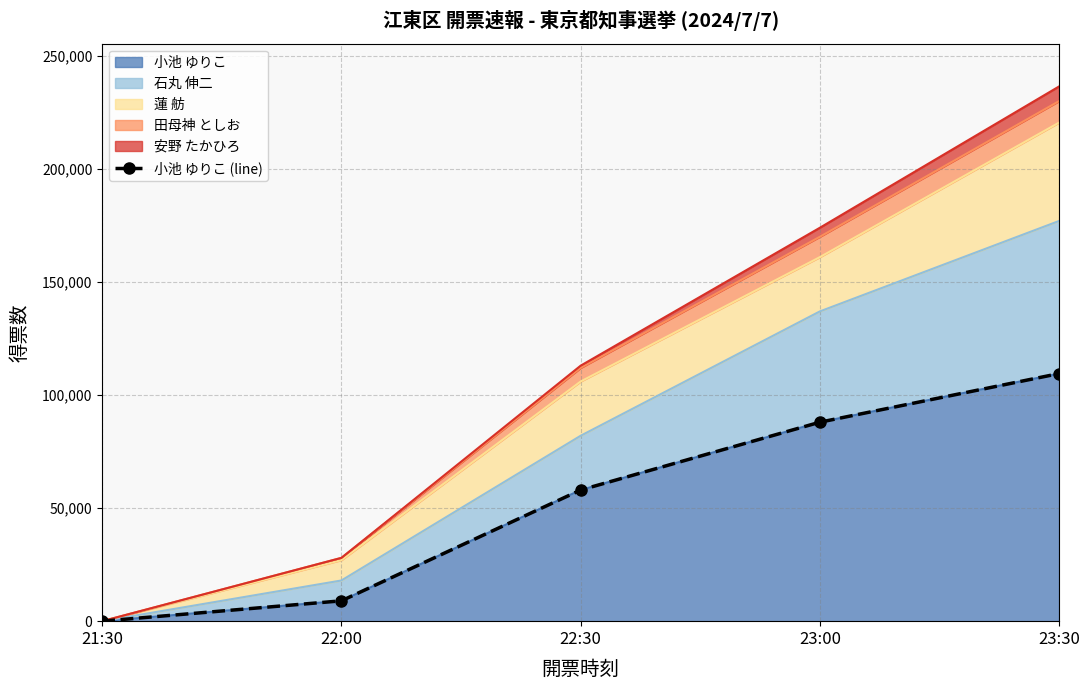

Reading left to right, transcribe all the data shown in this chart.

0	9000	58000	88000	109500